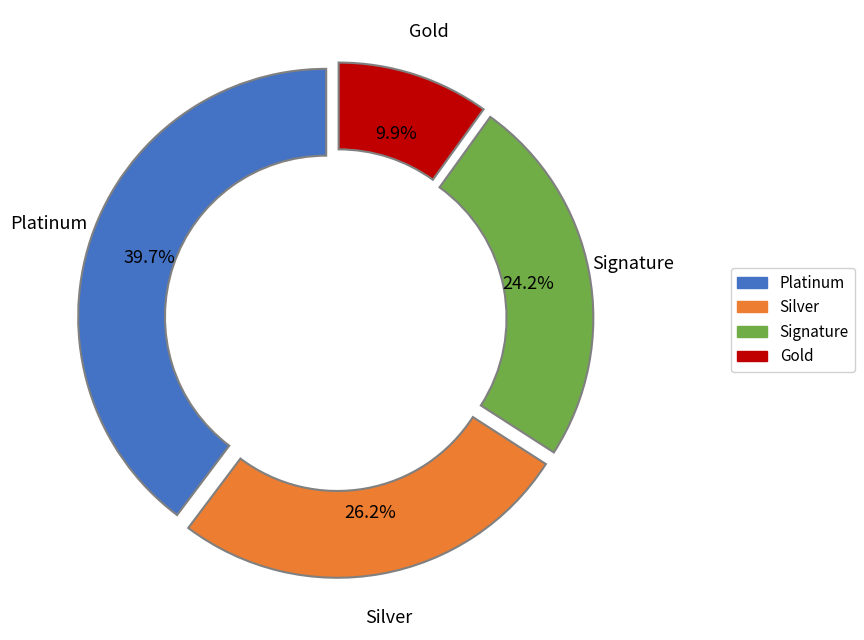

How many segments does this pie chart have?

4